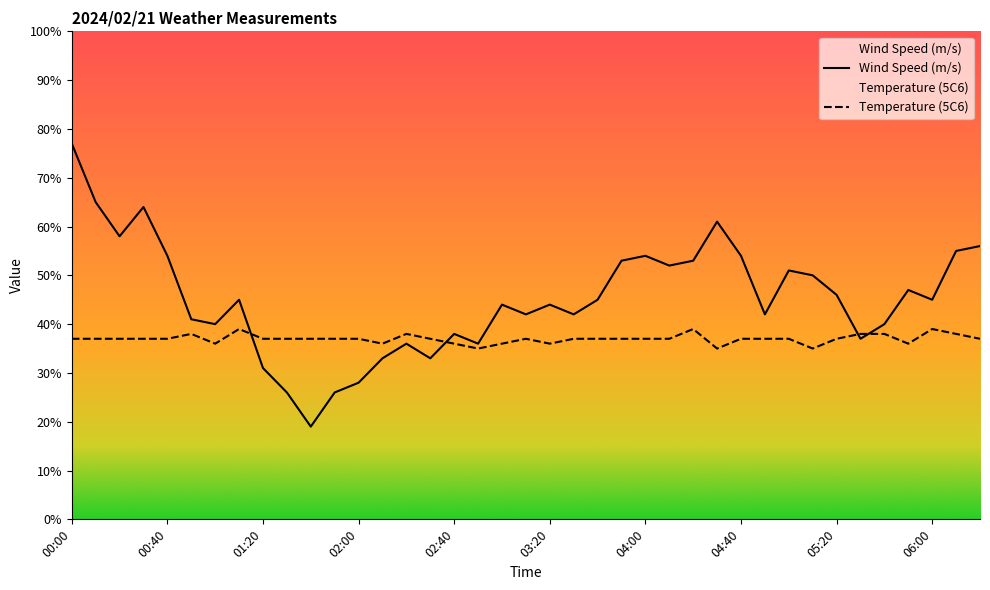

How many interior local valleys does the Wind Speed (m/s) series have?

11